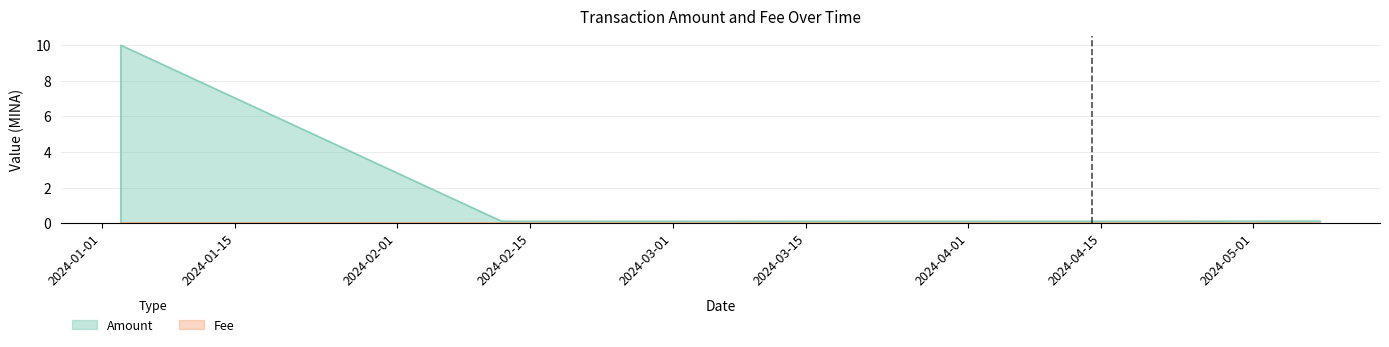

How many distinct data groups are displayed?

2